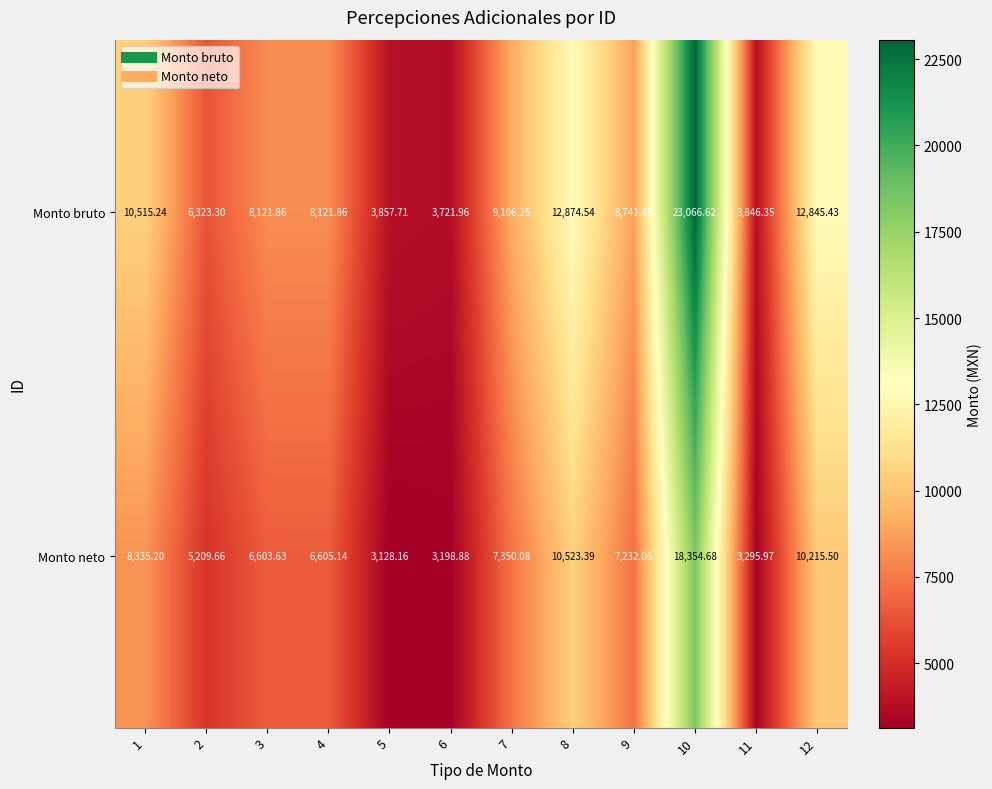

Is the value of Monto neto at 12 greater than the value of Monto bruto at 11?

Yes